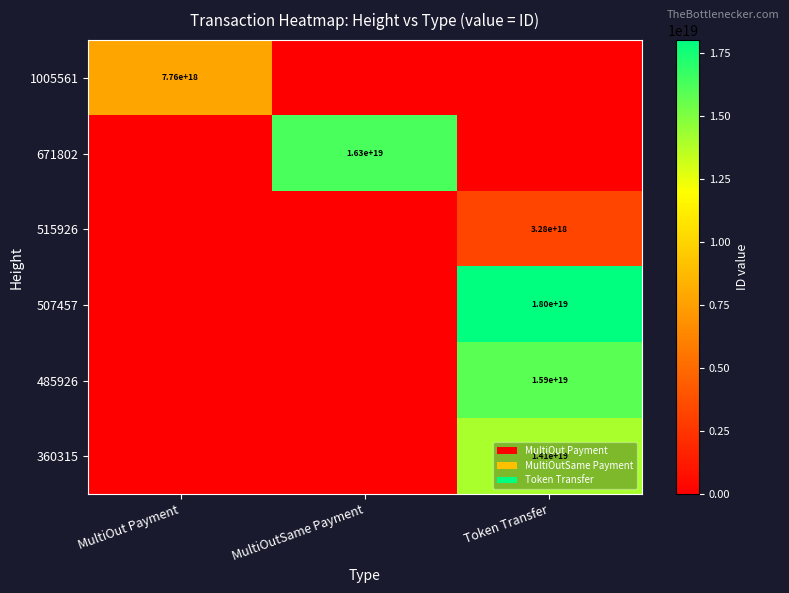

True or false: 1005561 has a value of 3669261996957042688 at MultiOut Payment.

False